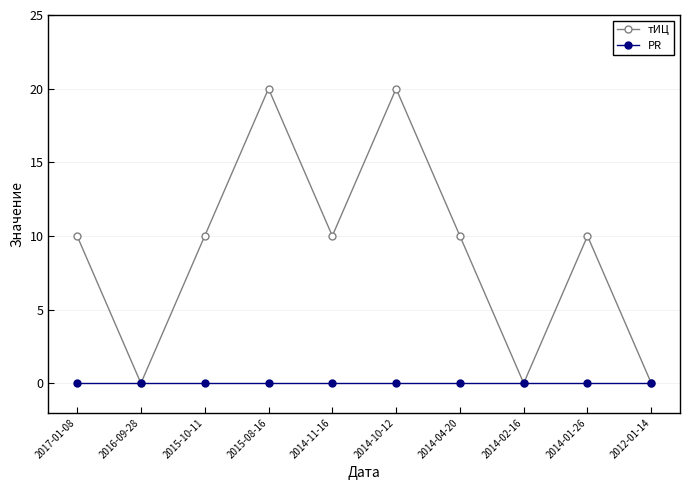

Which series has the largest total across all categories?

тИЦ